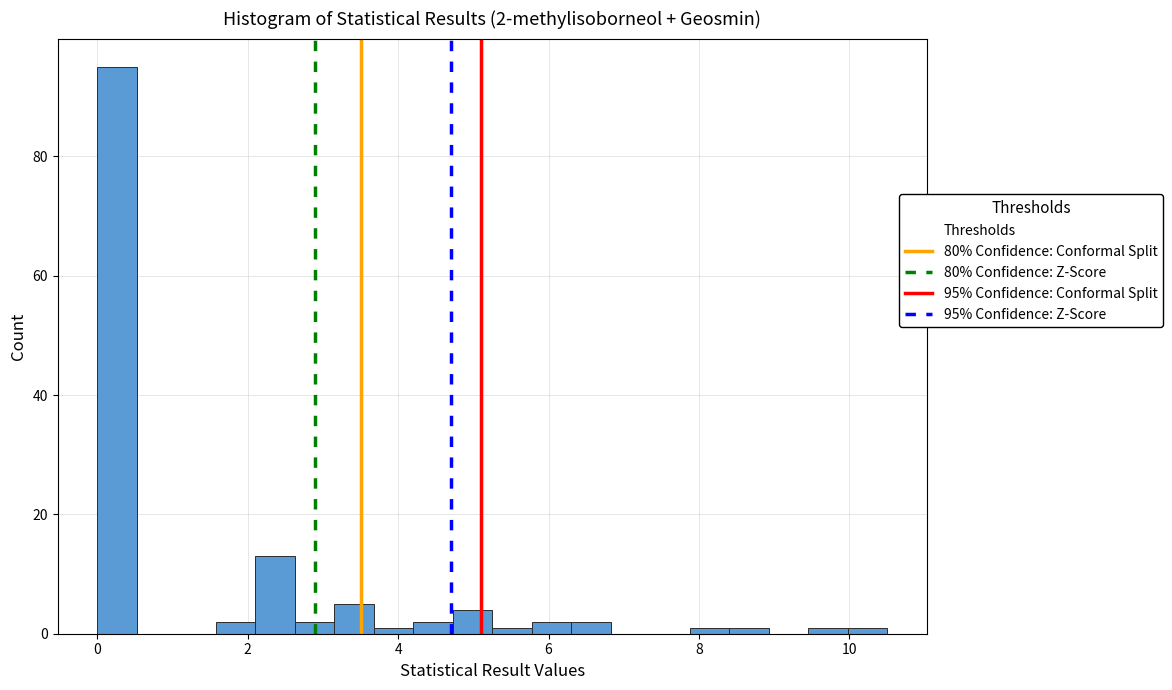

Read against the x-axis, roughly where is the centre of the tallest bar?

0.2